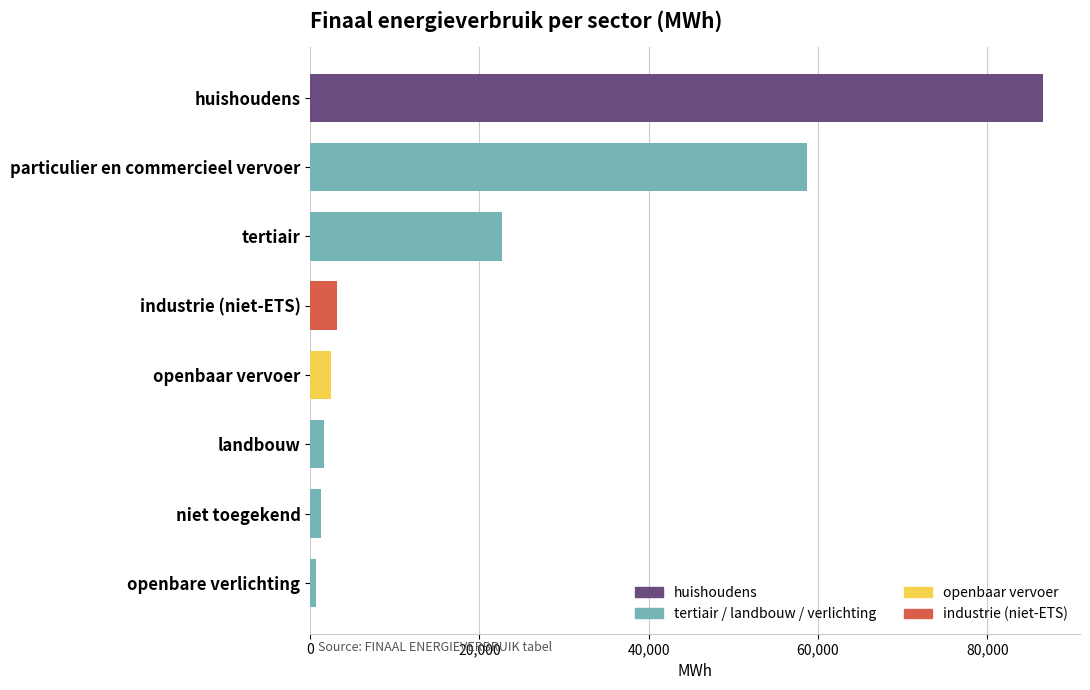

Where is the data nearest to the value 43664?

particulier en commercieel vervoer